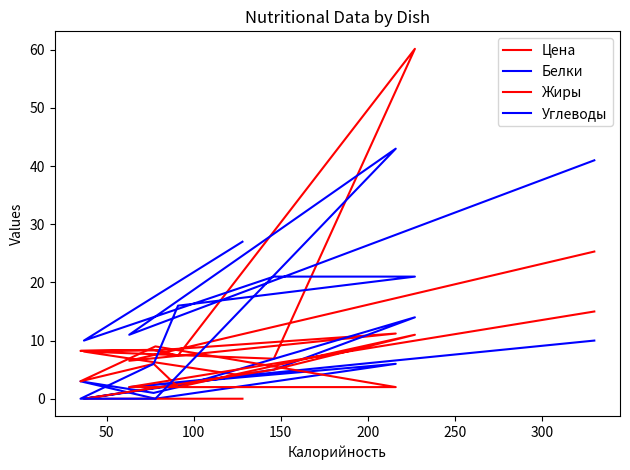

Count the number of categories in the chart.

11